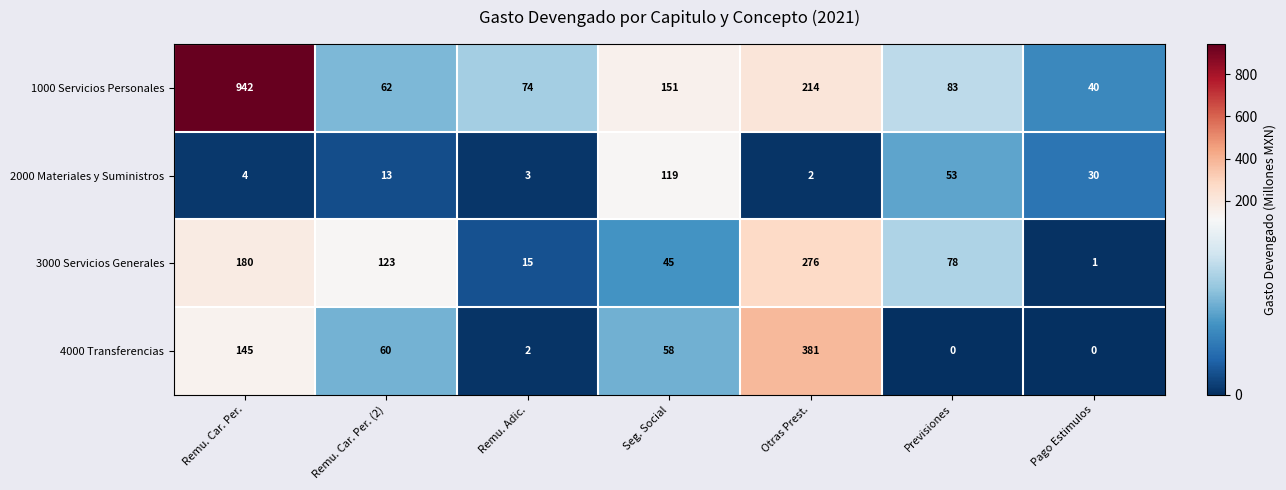

True or false: 2000 Materiales y Suministros has a value of 13 at Remu. Car. Per. (2).

True